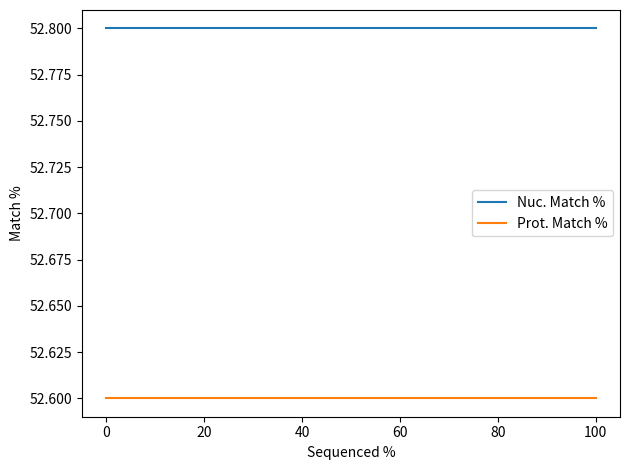

Reading left to right, extract all data points from this chart.

Nuc. Match %: 52.8	52.8	52.8
Prot. Match %: 52.6	52.6	52.6